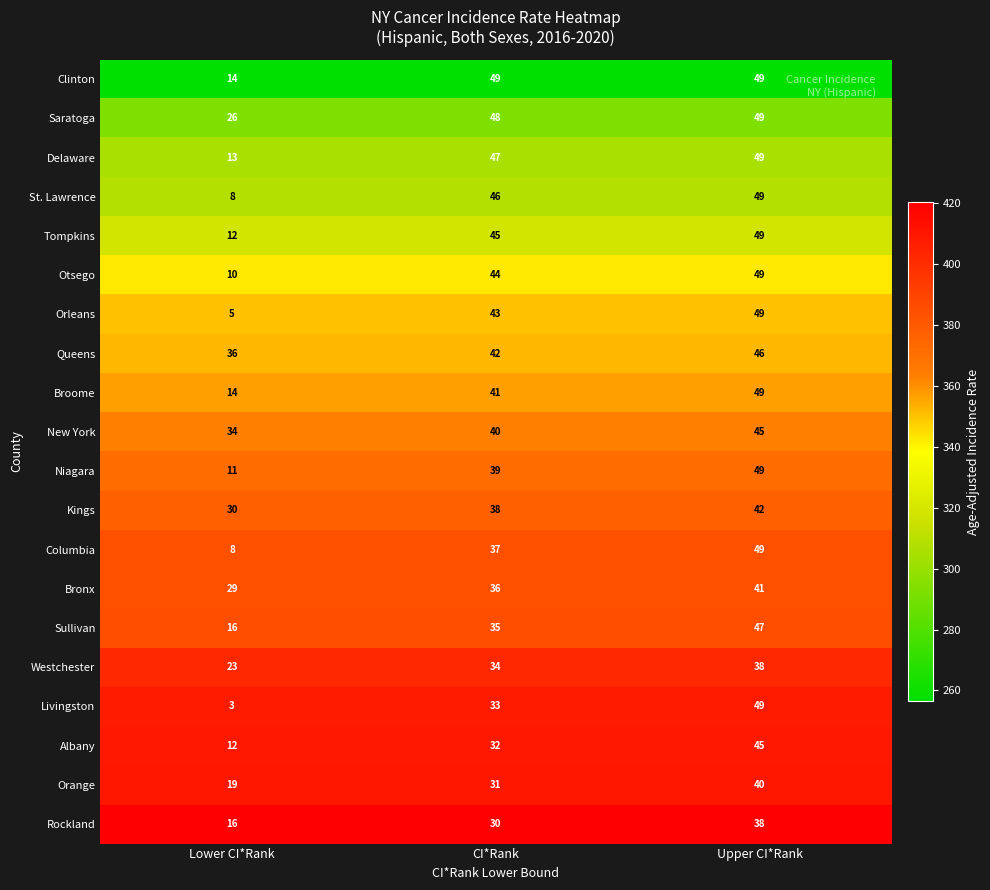

At which category is the sum across all series the highest?

Upper CI*Rank